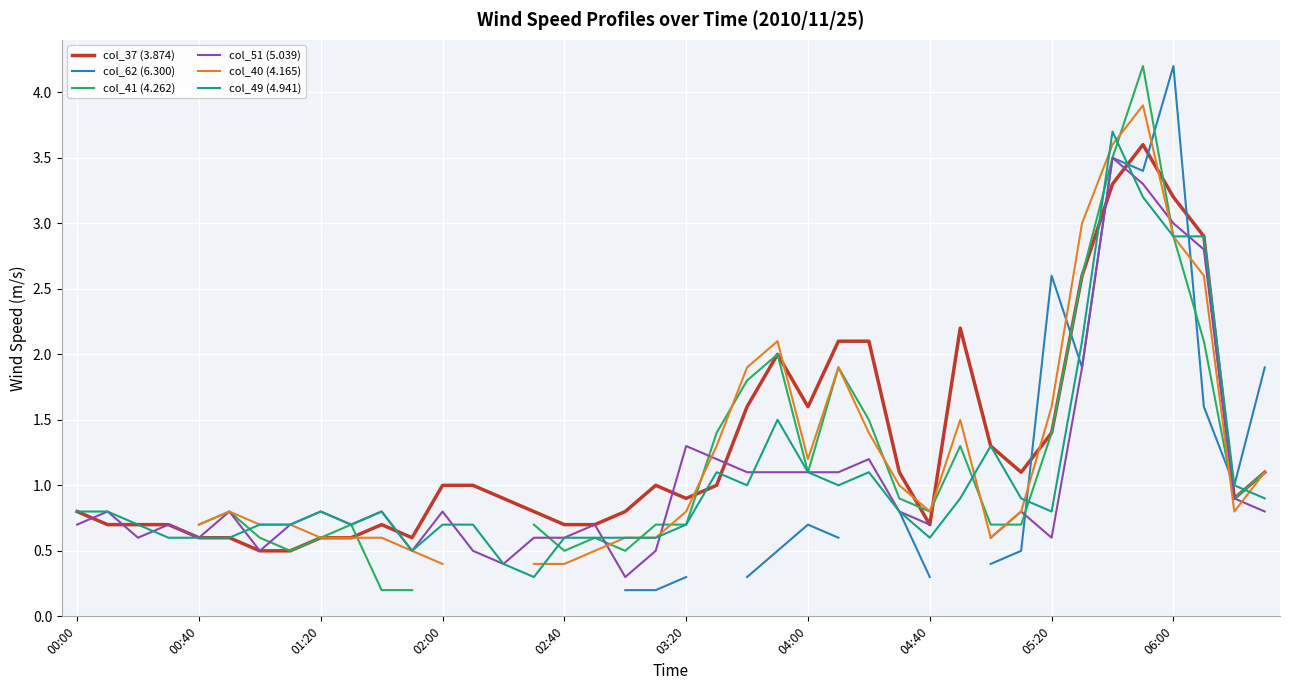

Is it true that col_49 (4.941) equals 0.7 at 03:20?

True